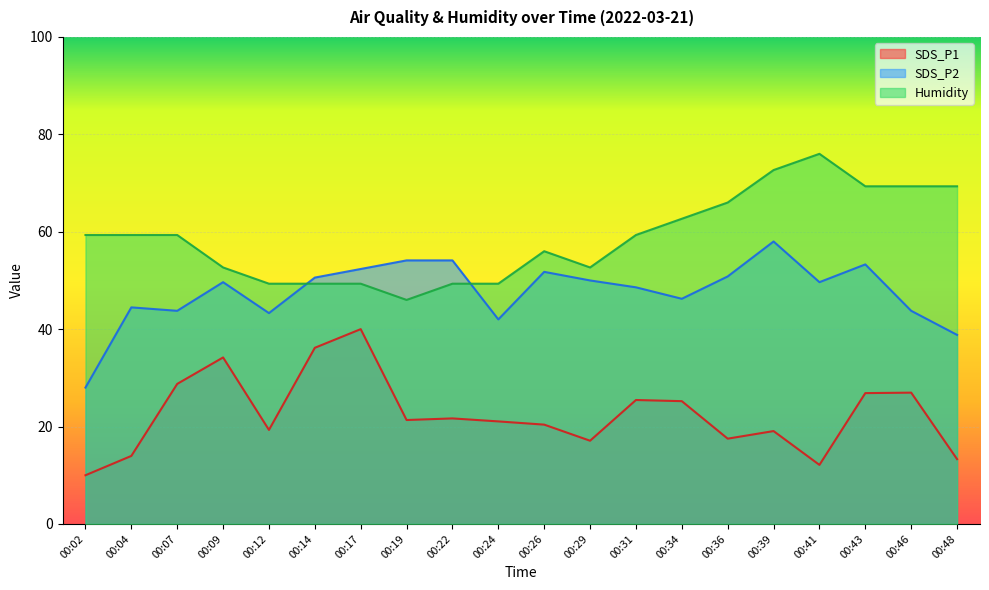

The value of SDS_P1 at 00:26 is 20.4. True or false?

True